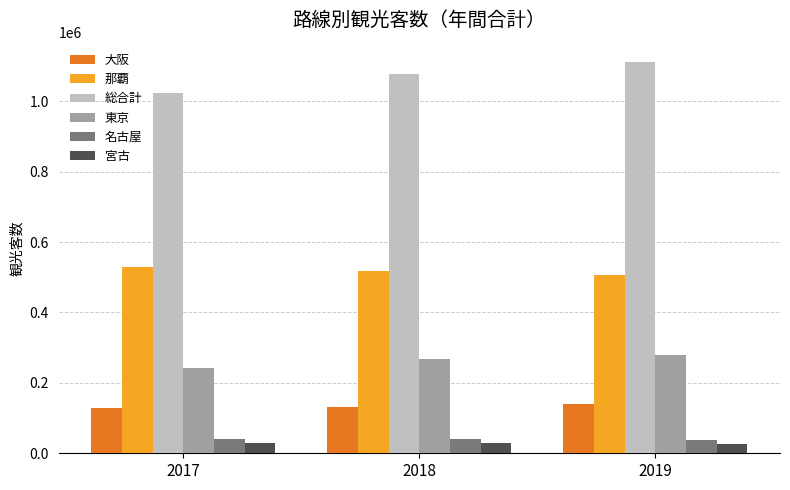

At how many categories does at least one series exceed 44972?

3